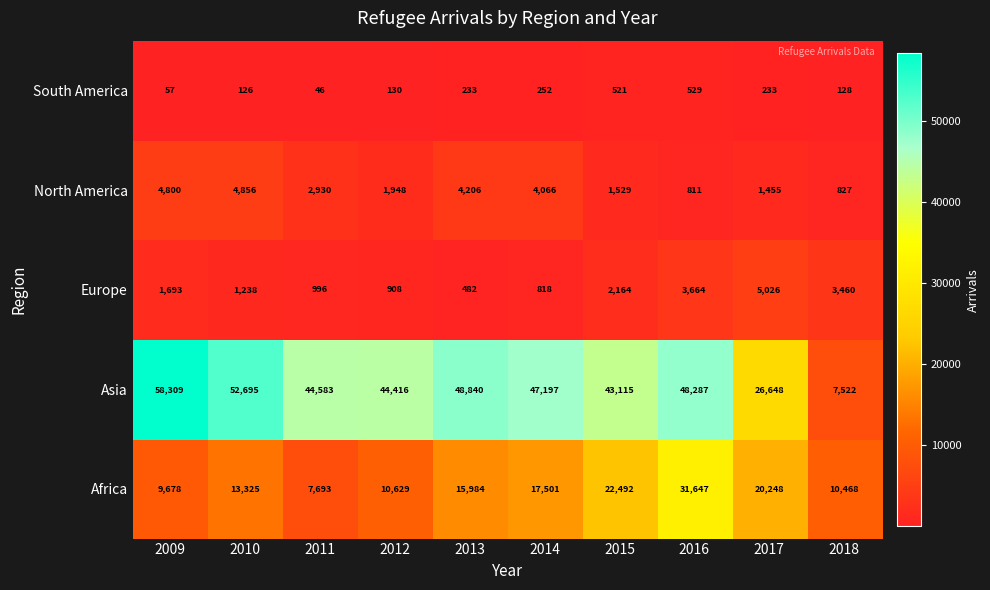

What is the sum of all Asia values?

421612